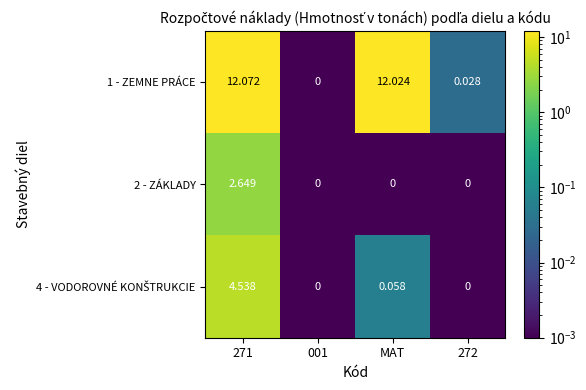

Which category has the lowest value across all series?

001